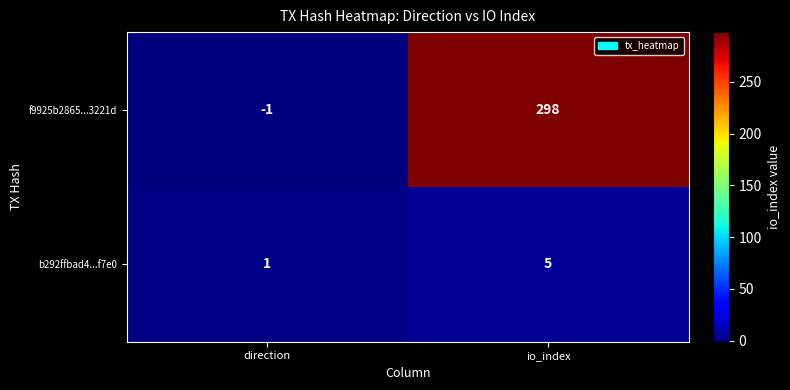

The value of b292ffbad4...f7e0 at io_index is 5. True or false?

True